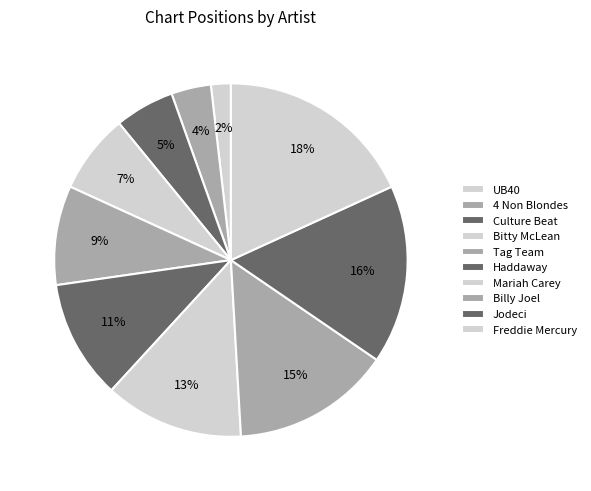

Which has a higher value, Billy Joel or 4 Non Blondes?

Billy Joel